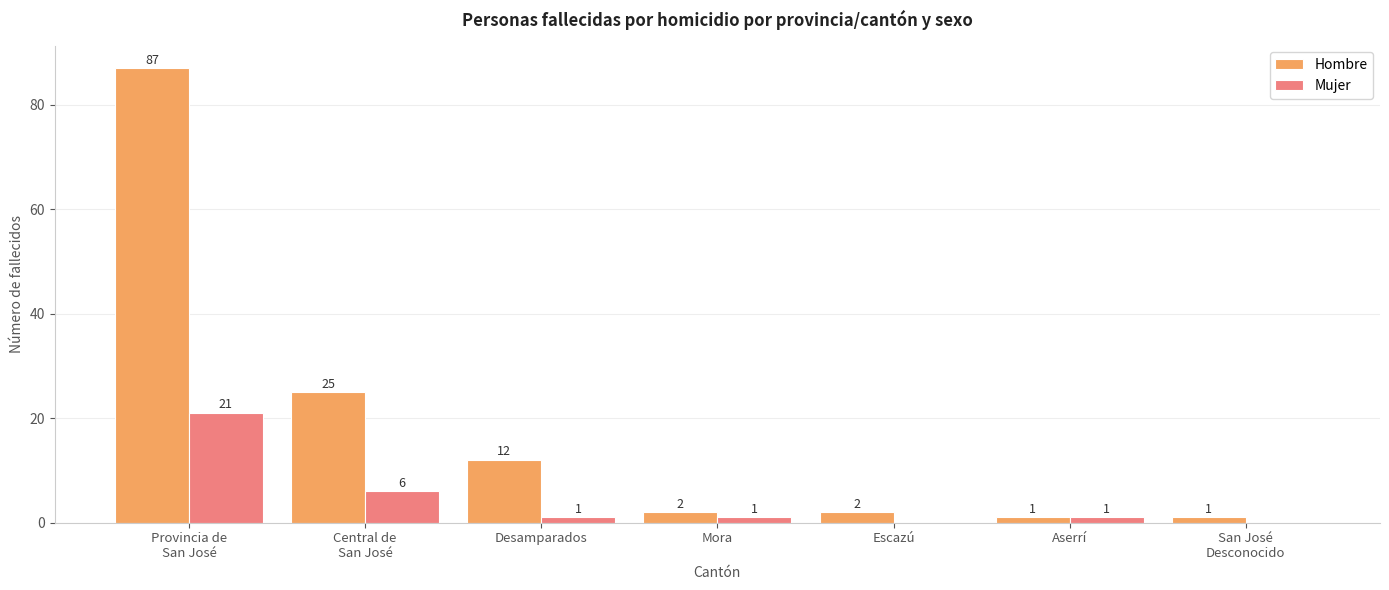

What is the total value across all series at Desamparados?

13